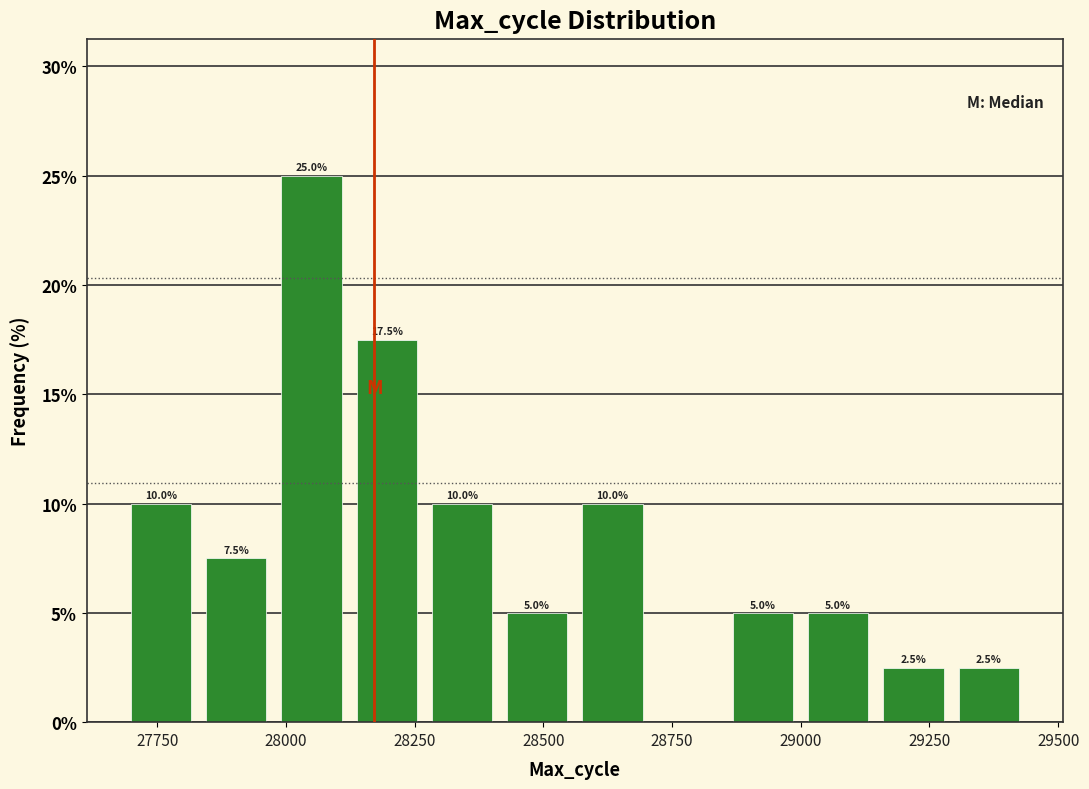

Read against the x-axis, roughly where is the centre of the tallest bar?

28050